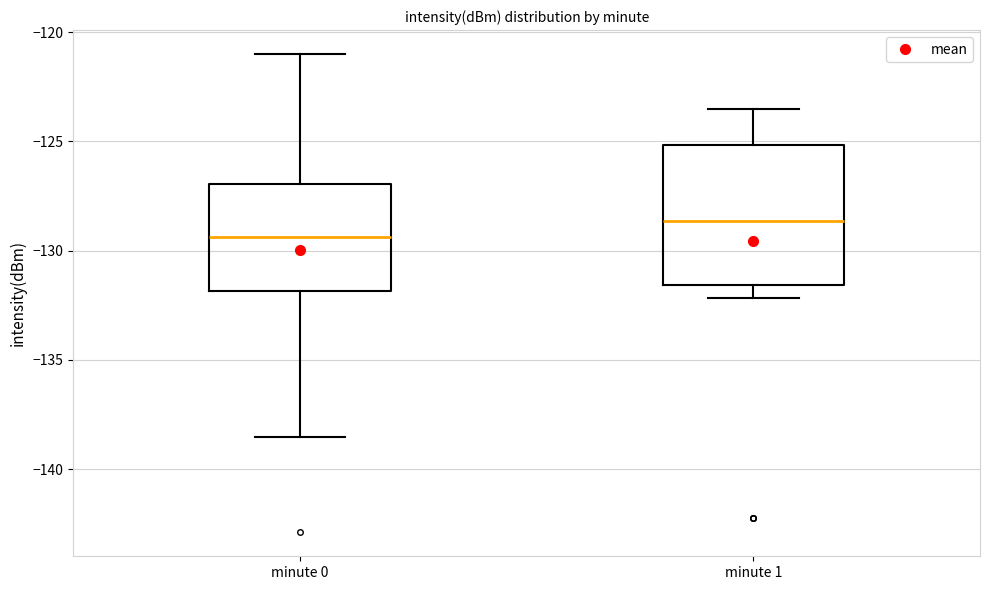

Which box is the tallest, from its lower edge to its upper edge?

minute 1